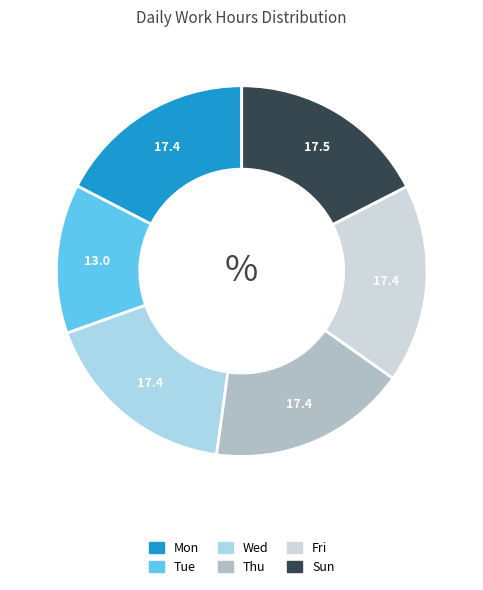

Is there a majority slice in this chart?

No